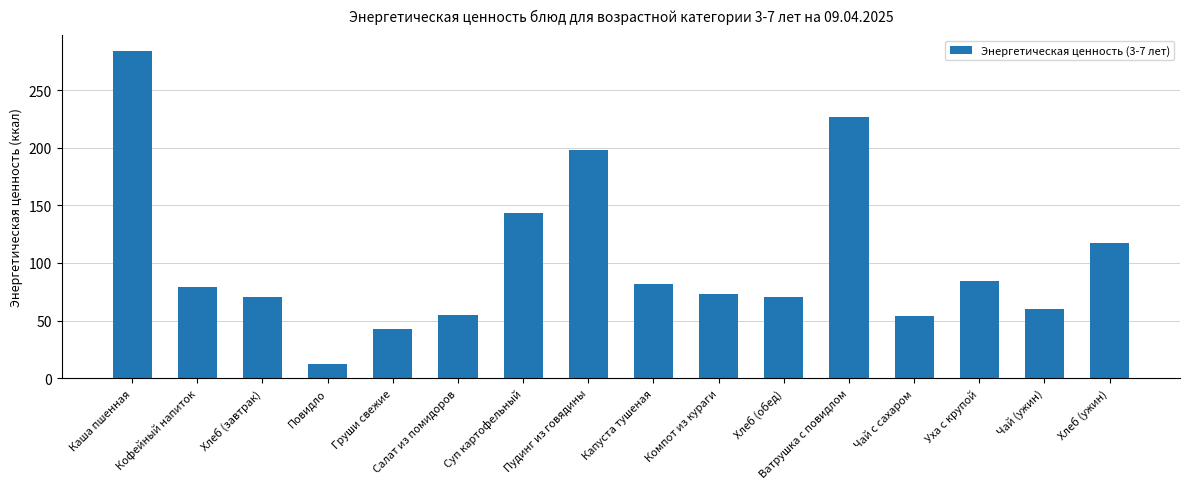

Between Уха с крупой and Хлеб (ужин), which is larger?

Хлеб (ужин)